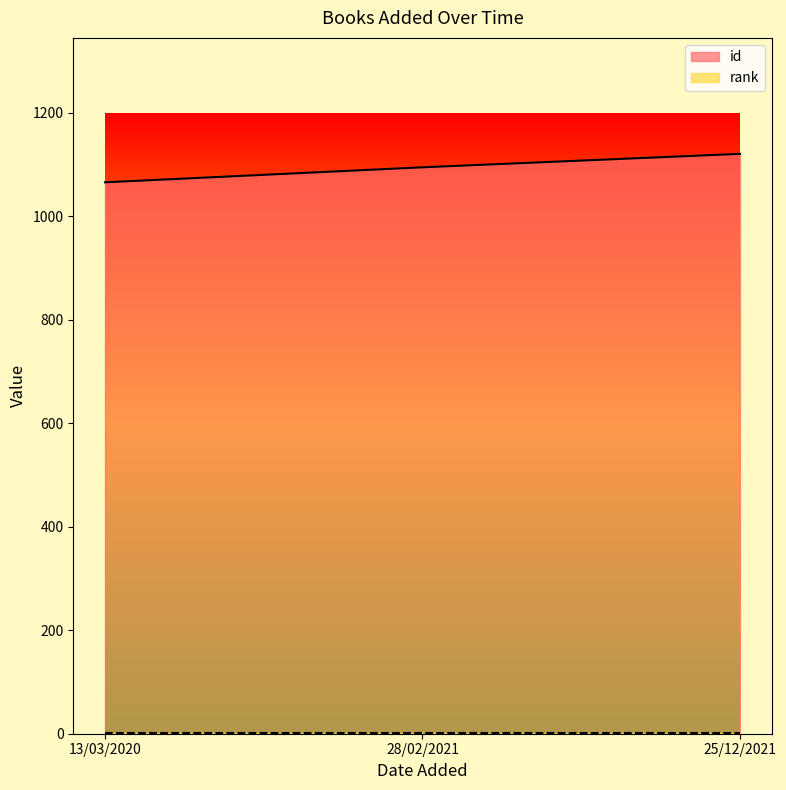

How many values are below 1095?

1